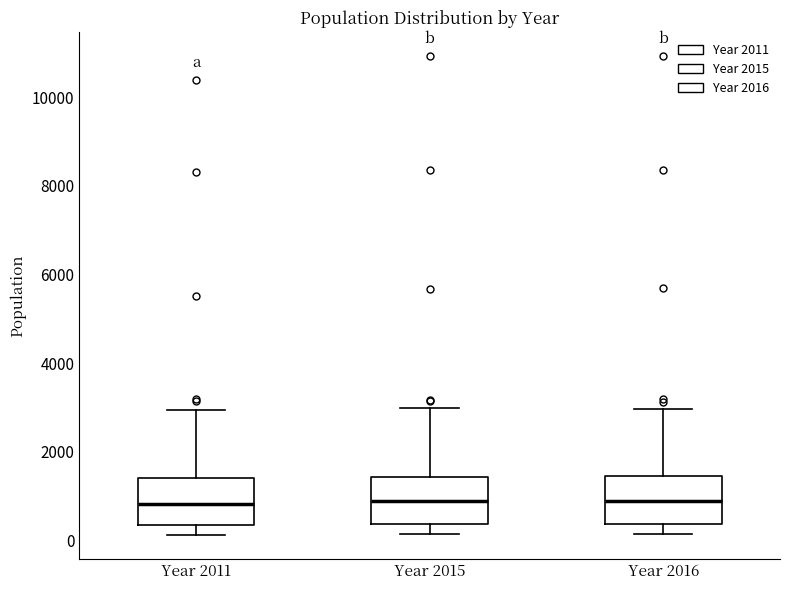

Reading left to right, transcribe this box plot: for each box, give where its median line is, the range the box spans, and where its two whiskers end, as read against the y-axis. The values are not printed on the chart, so give them approximately, as read against the axis.

Year 2011: median 800, box 400 to 1400, whiskers 200 to 3000
Year 2015: median 800, box 400 to 1400, whiskers 200 to 3000
Year 2016: median 800, box 400 to 1400, whiskers 200 to 3000